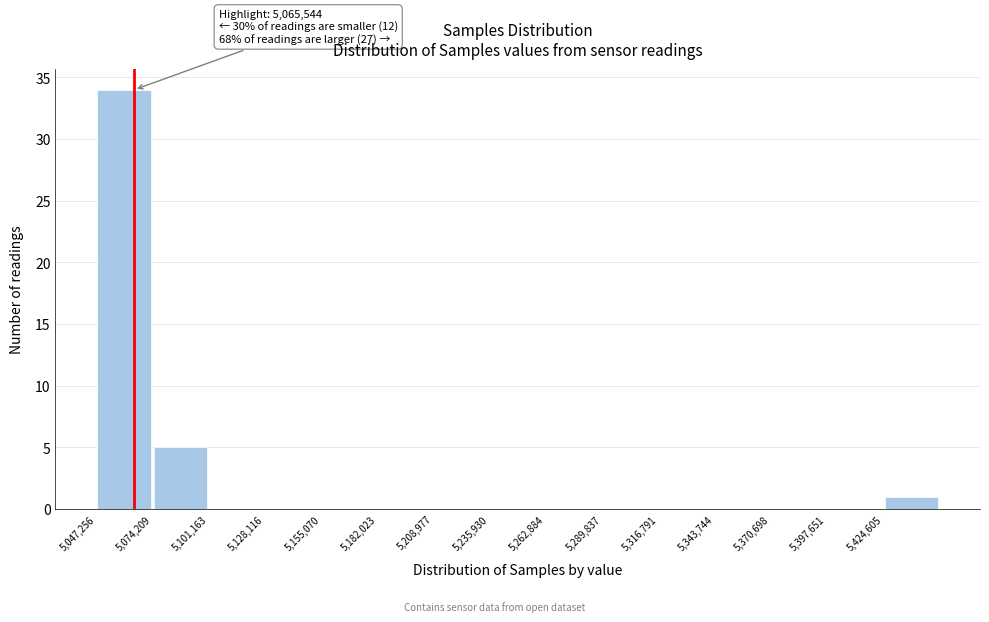

Which range on the x-axis has the tallest bar?

5045000 to 5075000